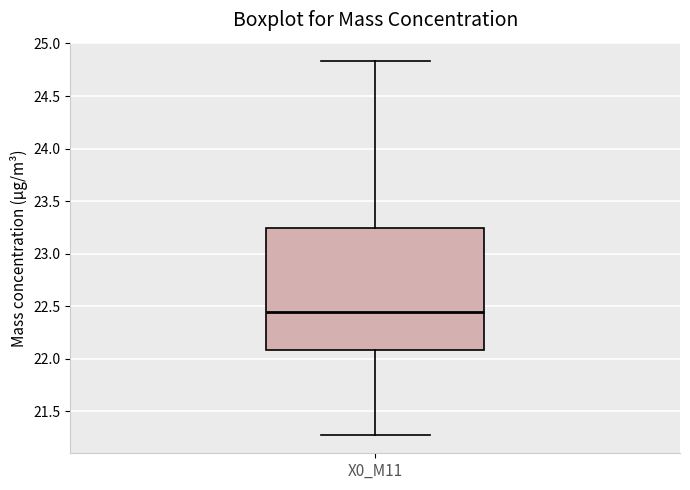

Read this box plot against the y-axis: the position of the median line, the range covered by the box, and the ends of both whiskers. The values are not printed on the chart, so give them approximately, as read against the axis.

median 22.45, box 22.10 to 23.25, whiskers 21.30 to 24.85